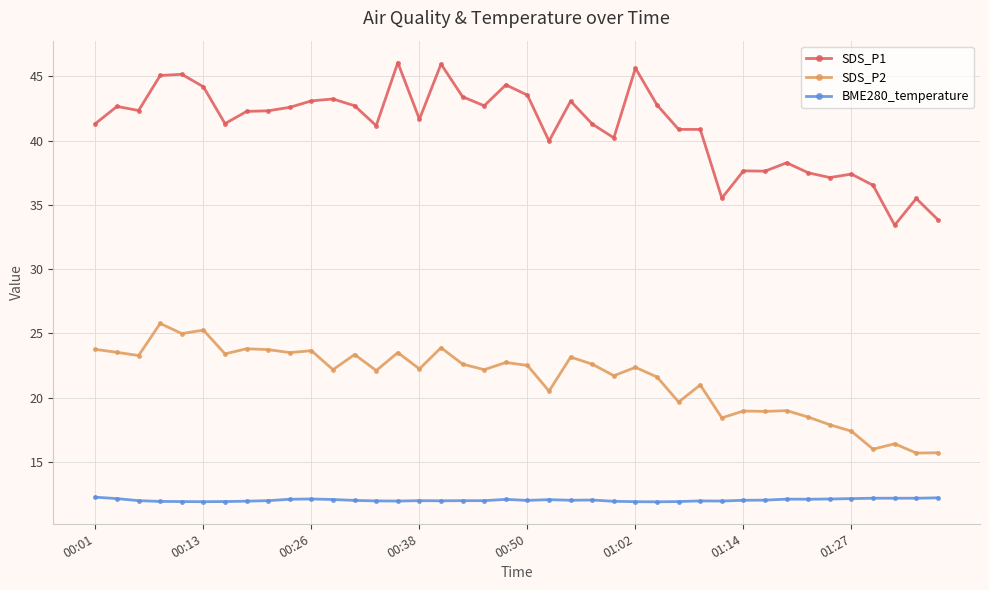

True or false: SDS_P1 has more than 2 points higher than both neighbors.

True